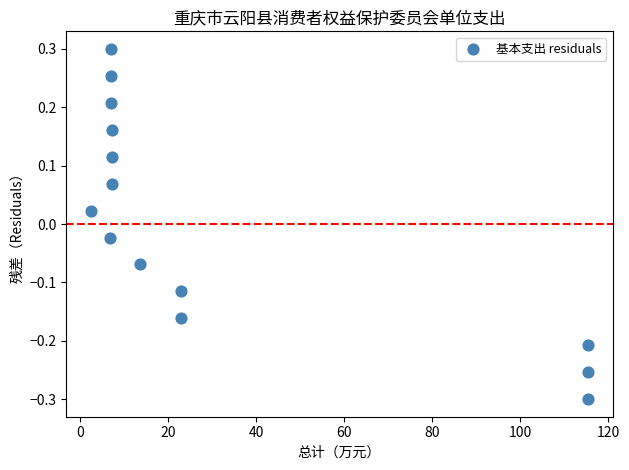

What is the range of X values (max minus min)?

112.9